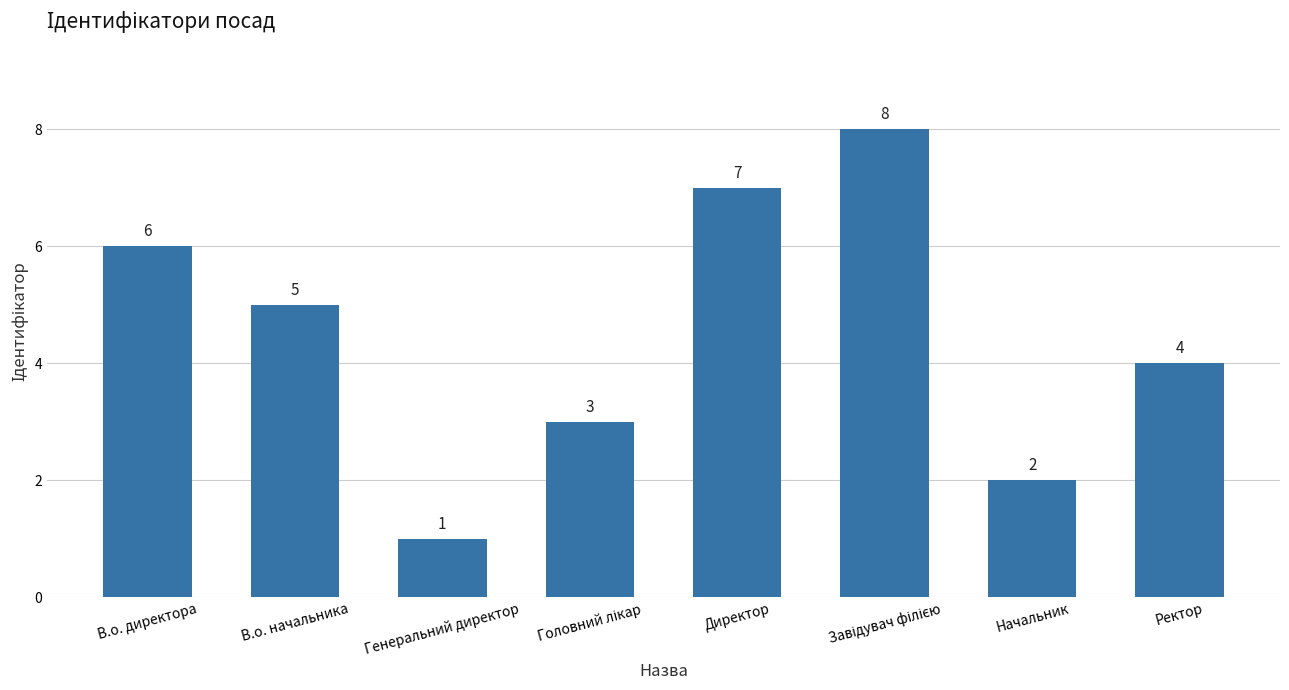

What is the difference between the values at В.о. начальника and Начальник?

3